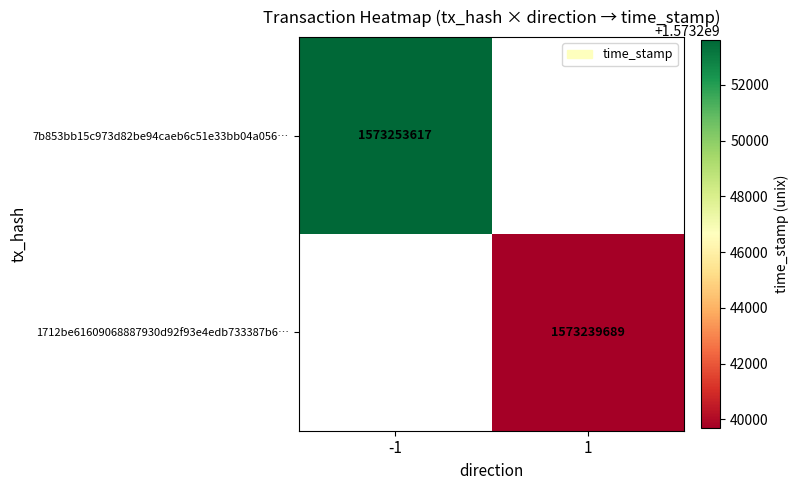

How many data points does each series have?

2